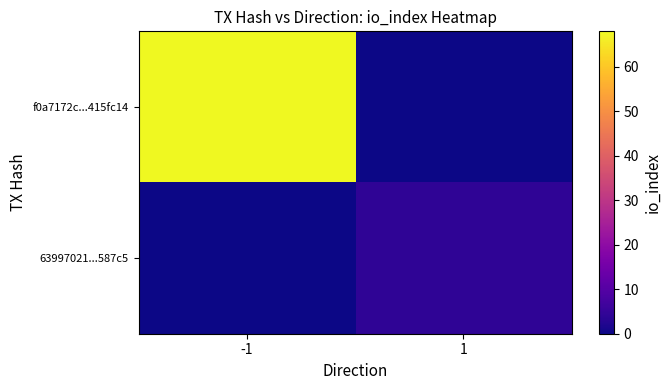

What is the total value across all series at -1?

68